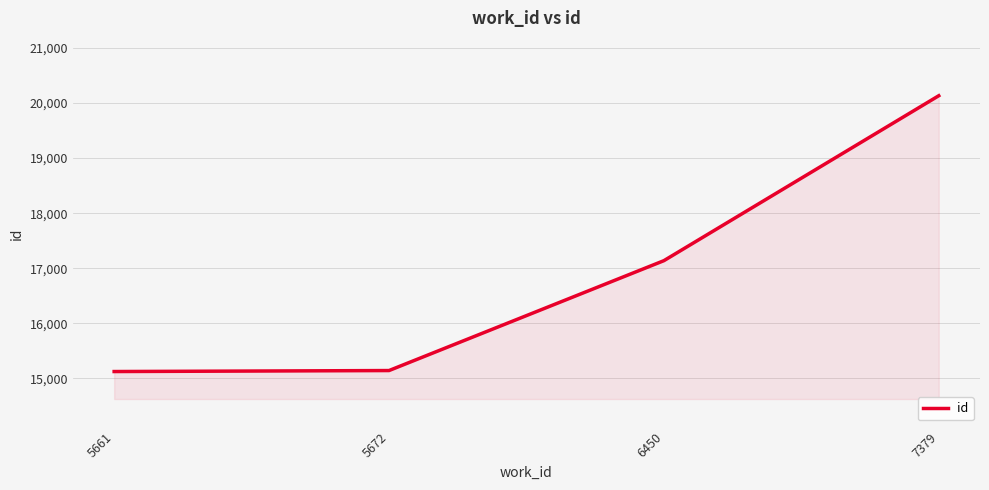

Where is the data nearest to the value 17628?

6450